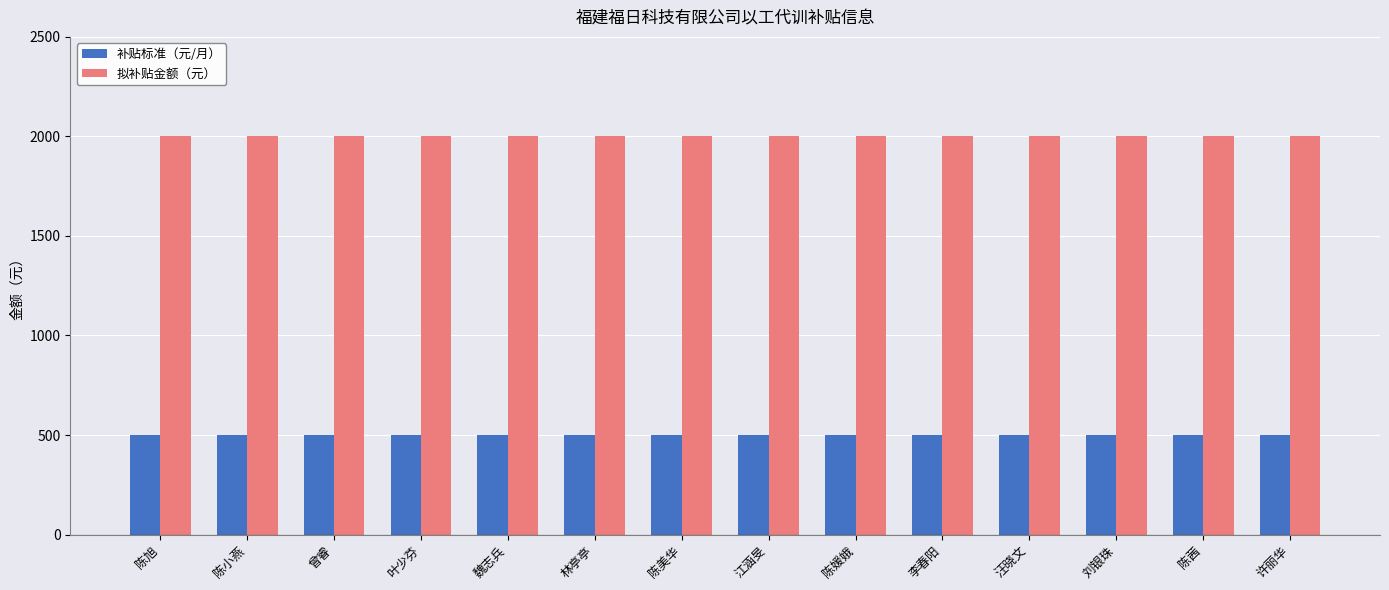

What is the average value of the 补贴标准（元/月） series?

500